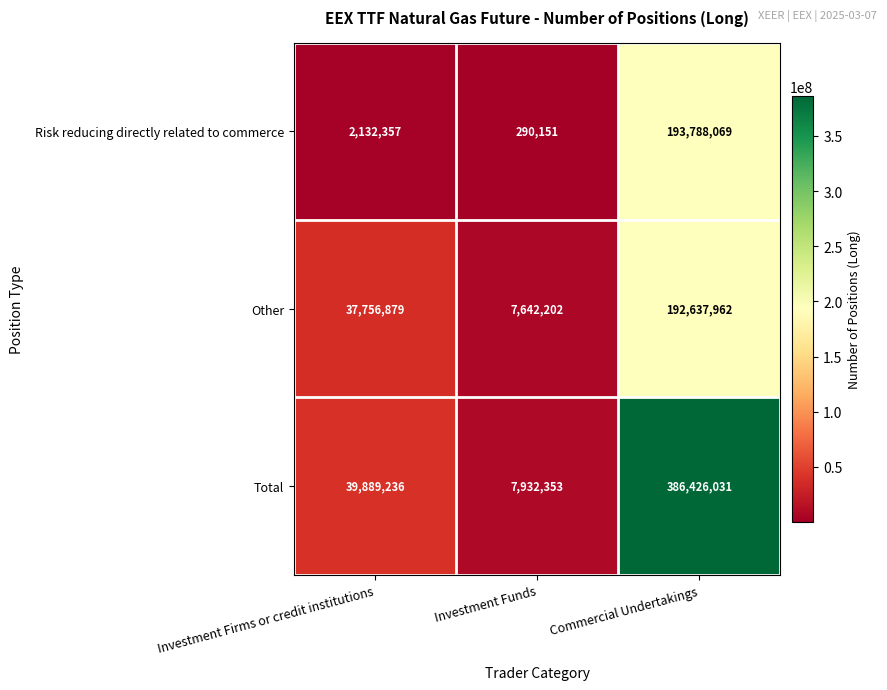

Which series has the widest spread of values?

Total